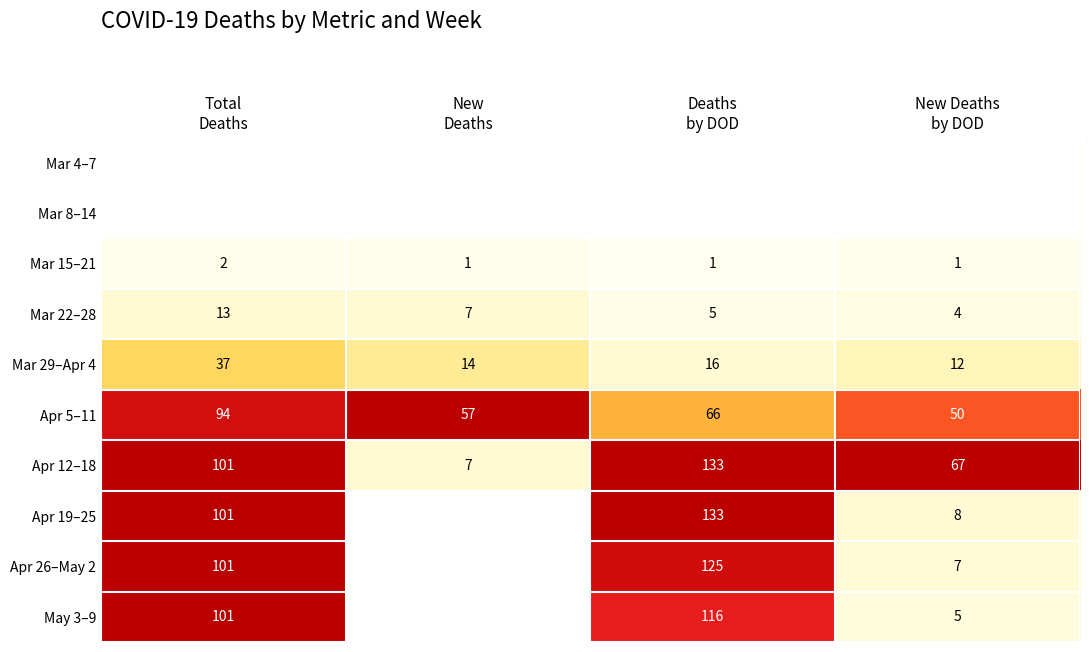

Count the Apr 12–18 values in the range 67 to 133.

3